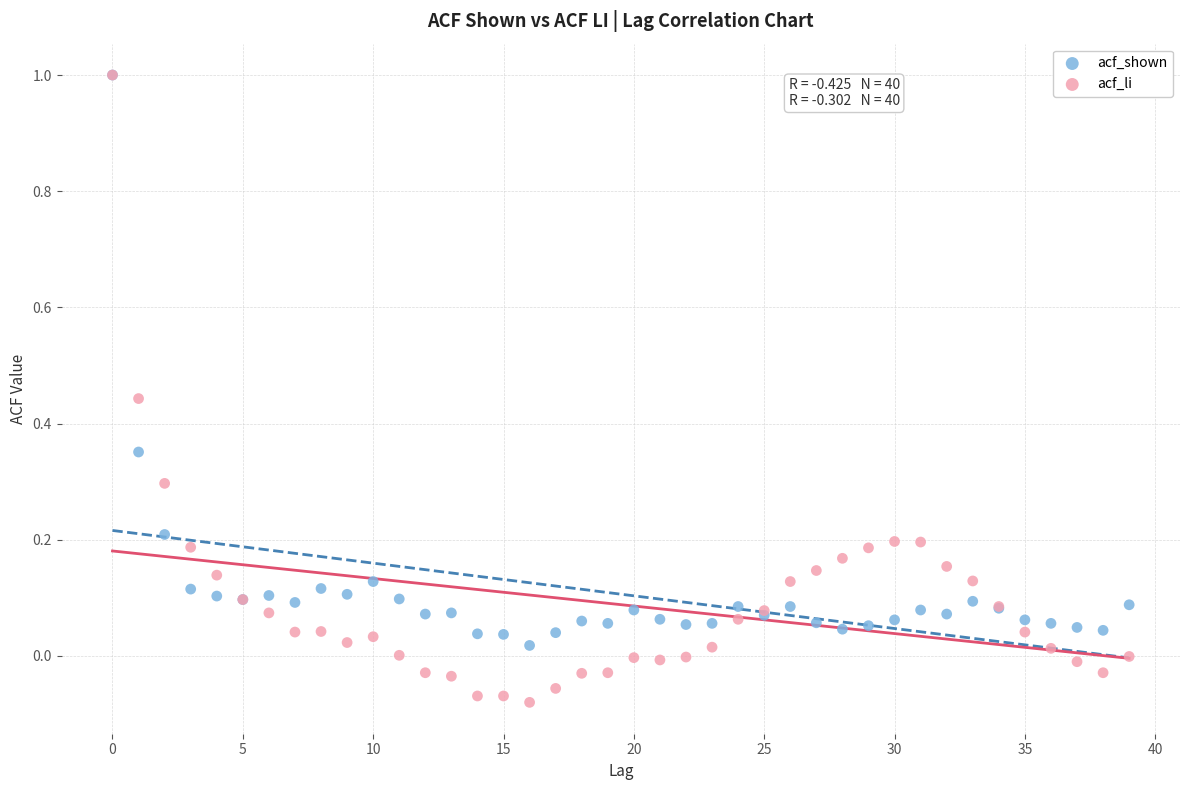

What are all the series names shown in the legend?

acf_shown, acf_li